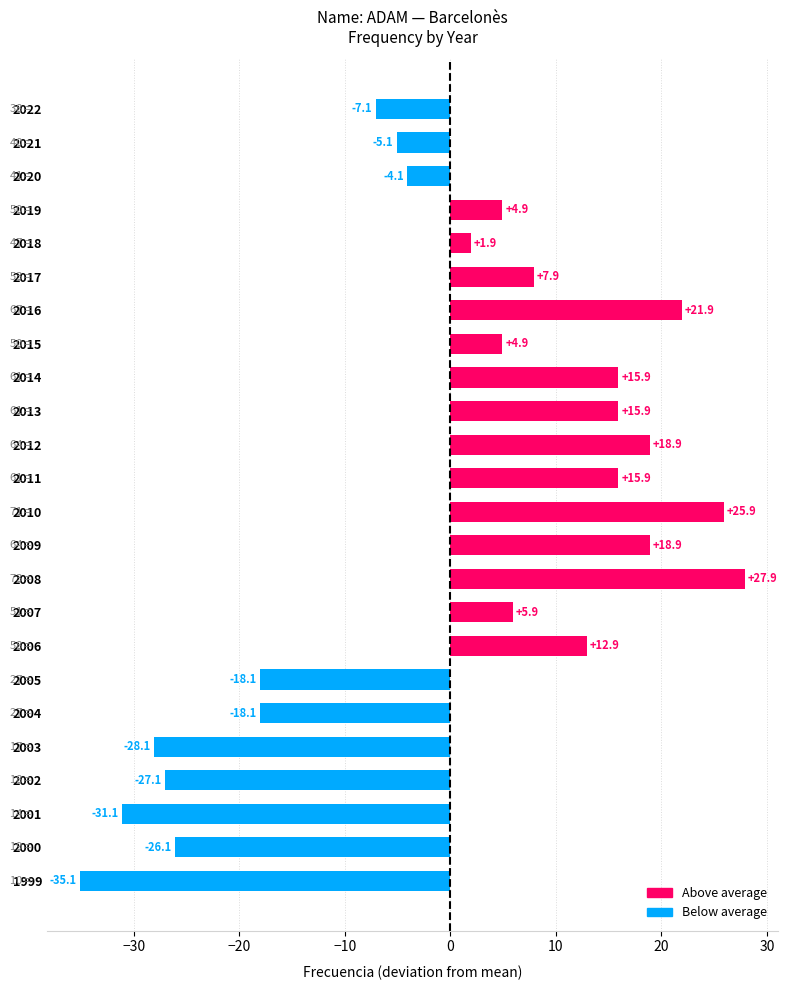

What is the difference between the second highest and minimum values?

61.0